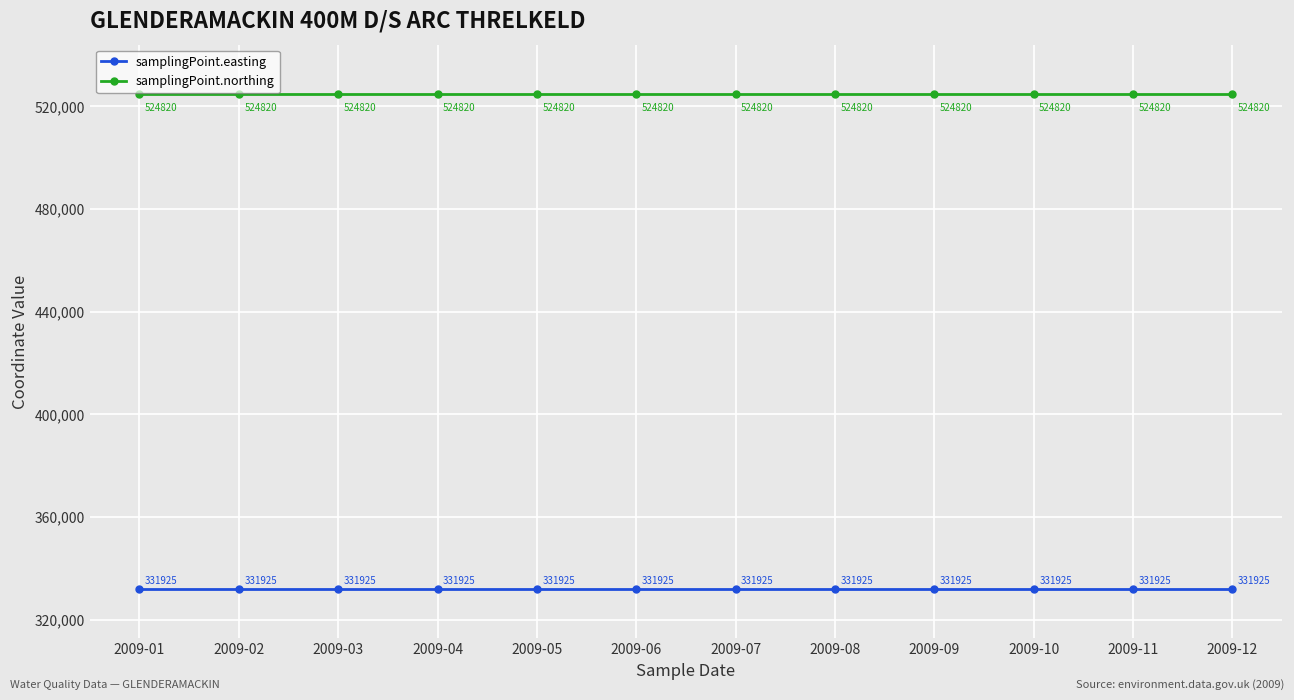

Reading left to right, what are all the values shown in this chart?

samplingPoint.easting: 2009-01=331925	2009-02=331925	2009-03=331925	2009-04=331925	2009-05=331925	2009-06=331925	2009-07=331925	2009-08=331925	2009-09=331925	2009-10=331925	2009-11=331925	2009-12=331925
samplingPoint.northing: 2009-01=524820	2009-02=524820	2009-03=524820	2009-04=524820	2009-05=524820	2009-06=524820	2009-07=524820	2009-08=524820	2009-09=524820	2009-10=524820	2009-11=524820	2009-12=524820